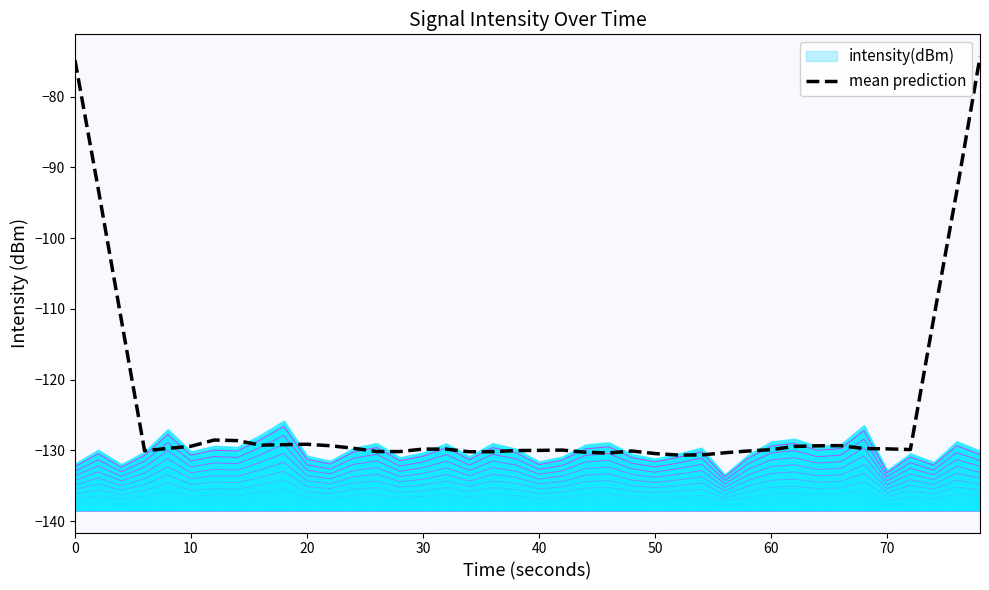

Is it true that the value at 0 is -74.8?

True